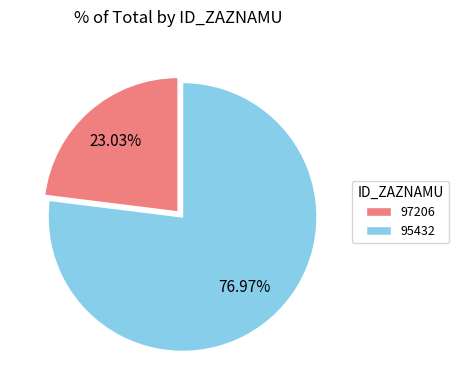

How many segments does this pie chart have?

2